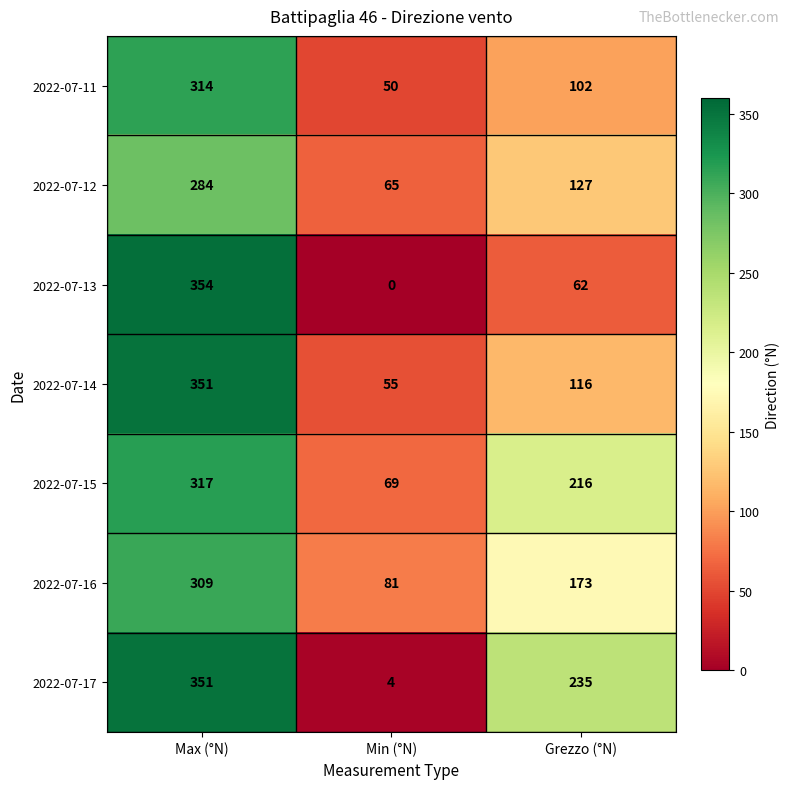

Is it true that 2022-07-16 equals 173 at Grezzo (°N)?

True